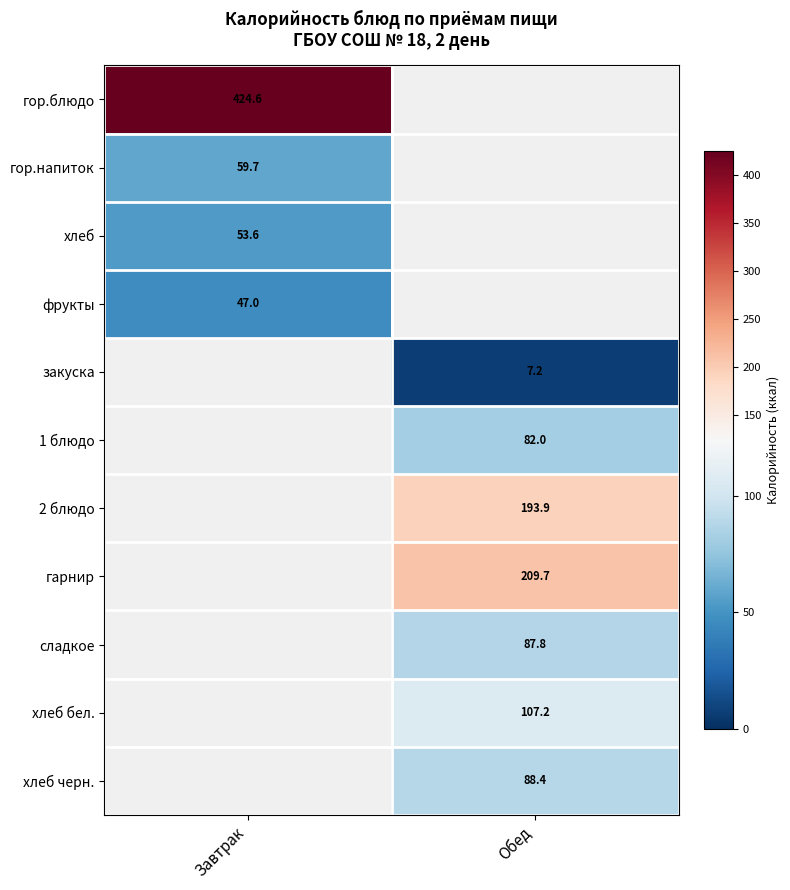

Which has a higher value, Обед or Завтрак?

Завтрак